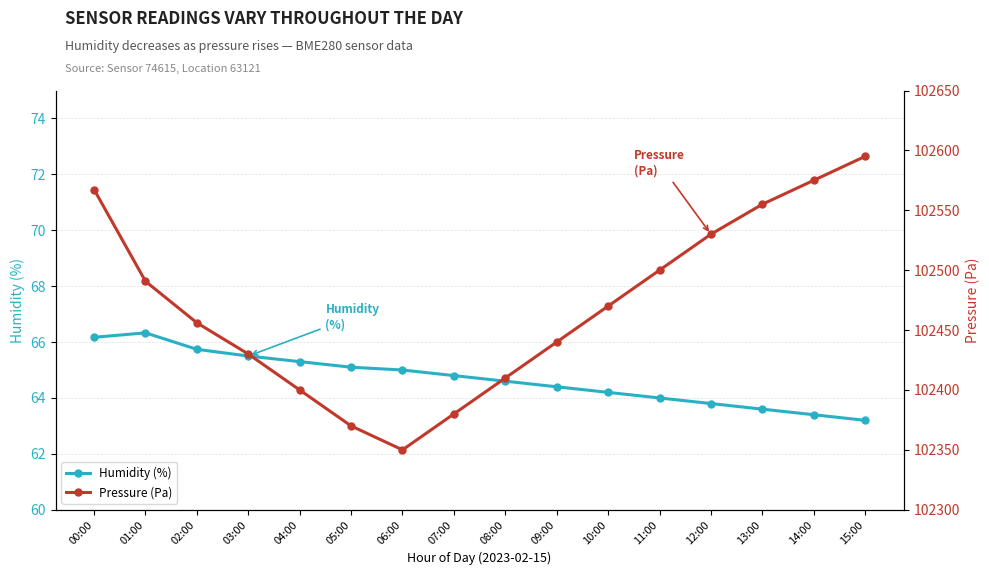

What is the difference between the maximum and minimum values in the Humidity (%) series?

3.1